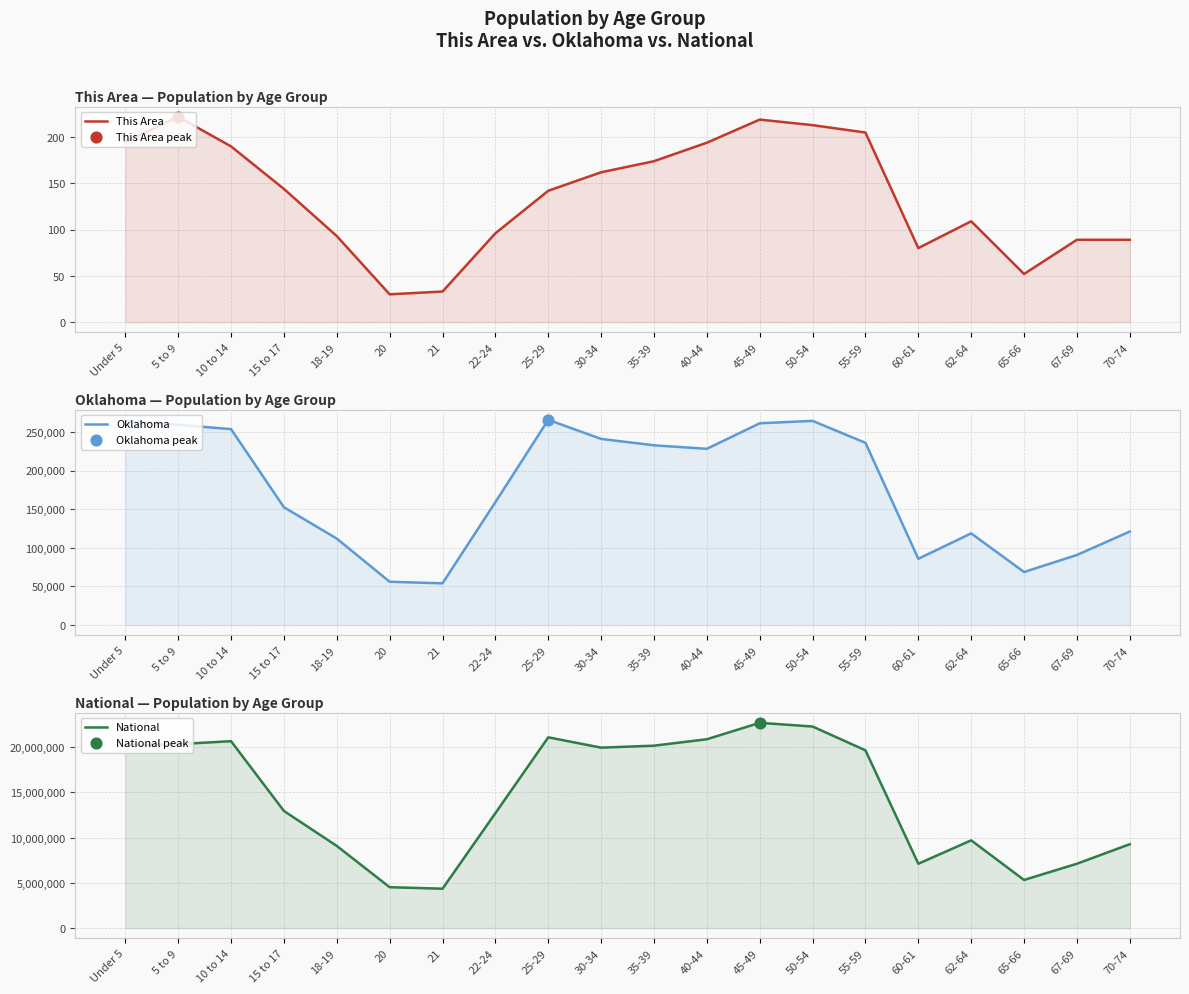

At how many categories does at least one series exceed 2913871?

20